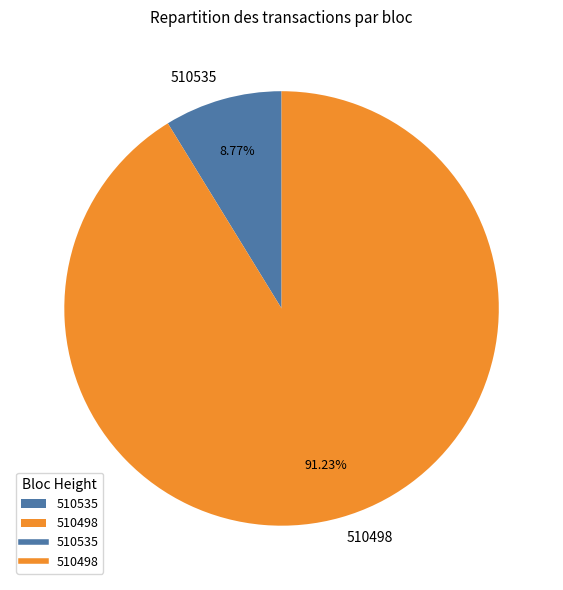

How much of the chart is everything except 510498?

8.8%